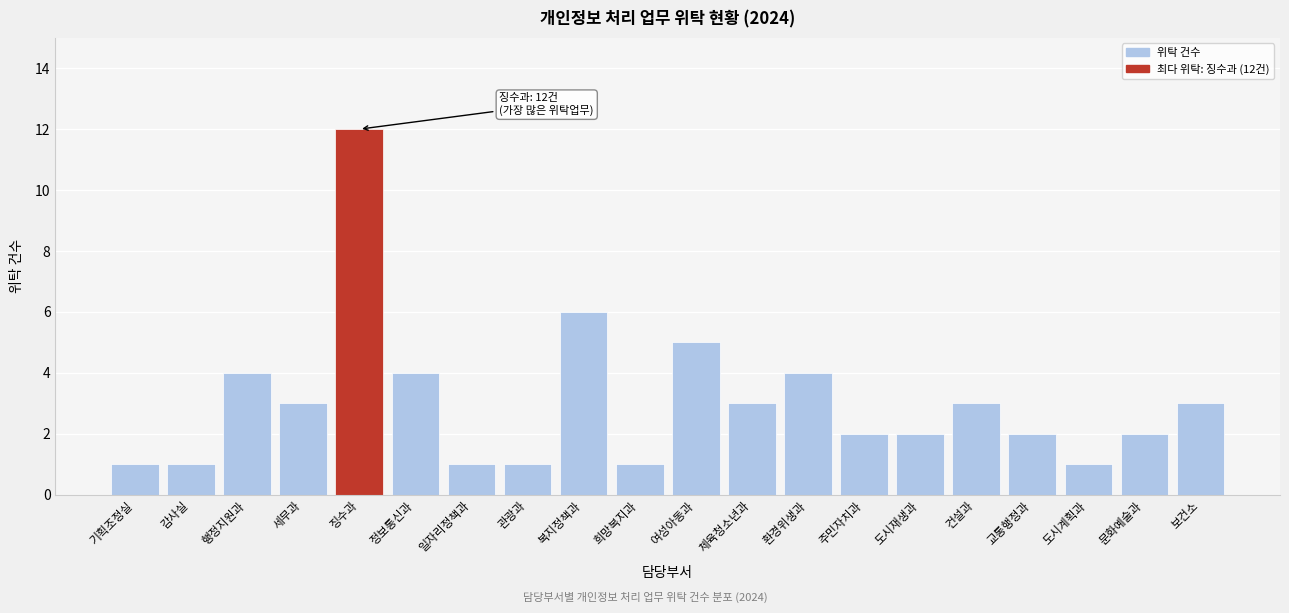

Reading right to left, list all the values displayed in this chart.

3	2	1	2	3	2	2	4	3	5	1	6	1	1	4	12	3	4	1	1